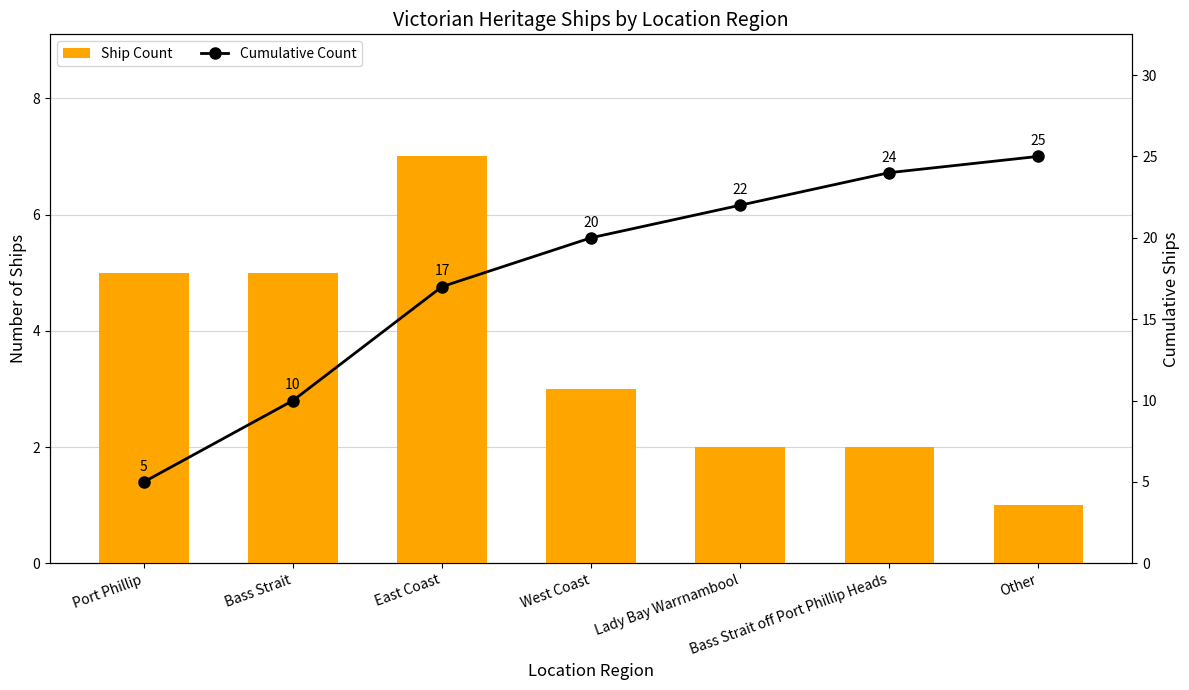

At West Coast, list the series in order from smallest to largest.

Ship Count, Cumulative Count